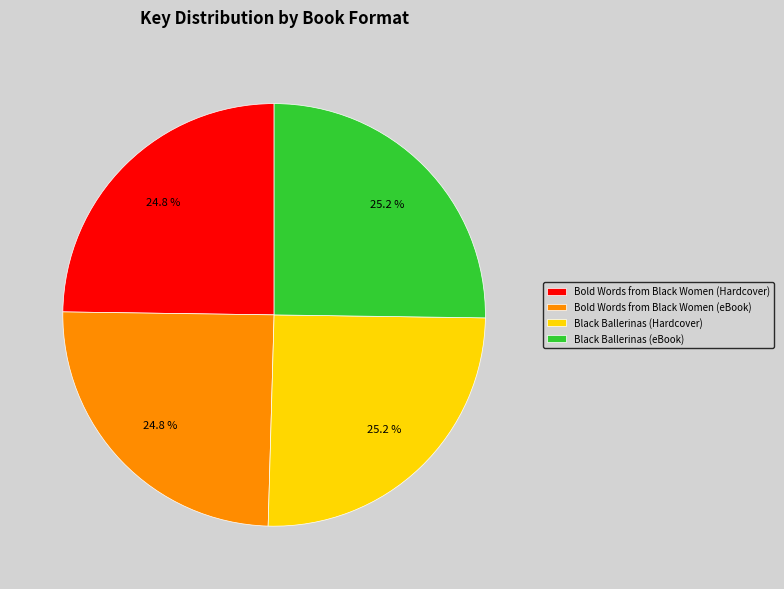

Approximately how many times larger is the value at Bold Words from Black Women (eBook) compared to Black Ballerinas (eBook)?

1.0